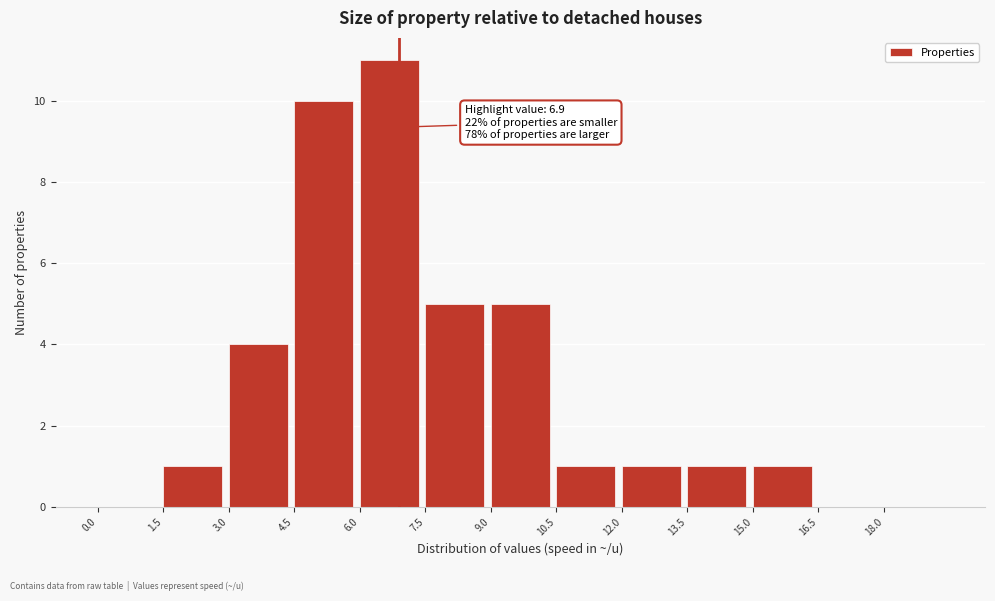

Which range on the x-axis has the tallest bar?

6.0 to 7.5